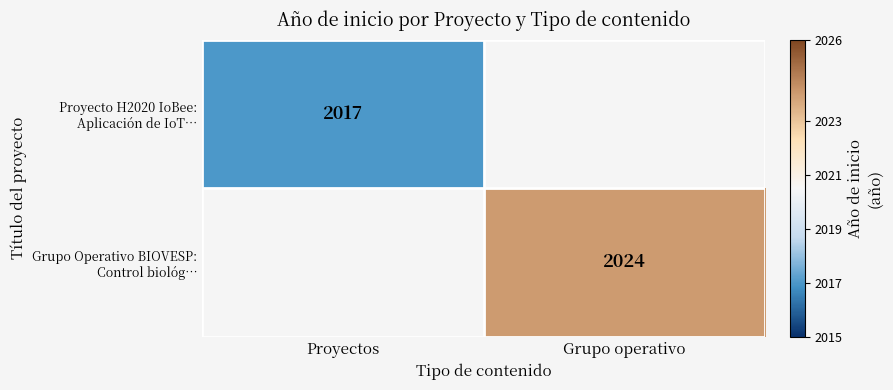

Which category has the lowest value in the Proyecto H2020 IoBee: Aplicación de IoT… series?

Proyectos